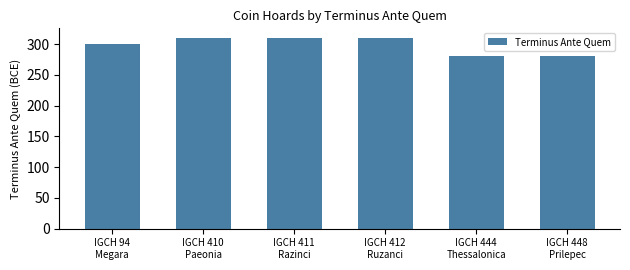

The chart shows a value of 555 at IGCH 410
Paeonia. True or false?

False